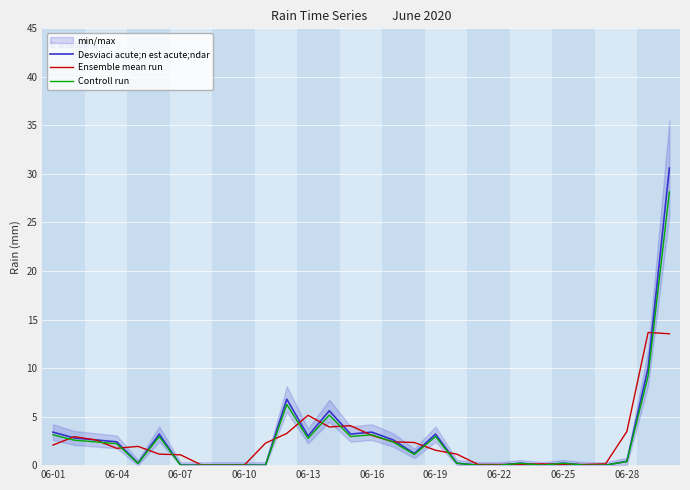

How many distinct data groups are displayed?

3